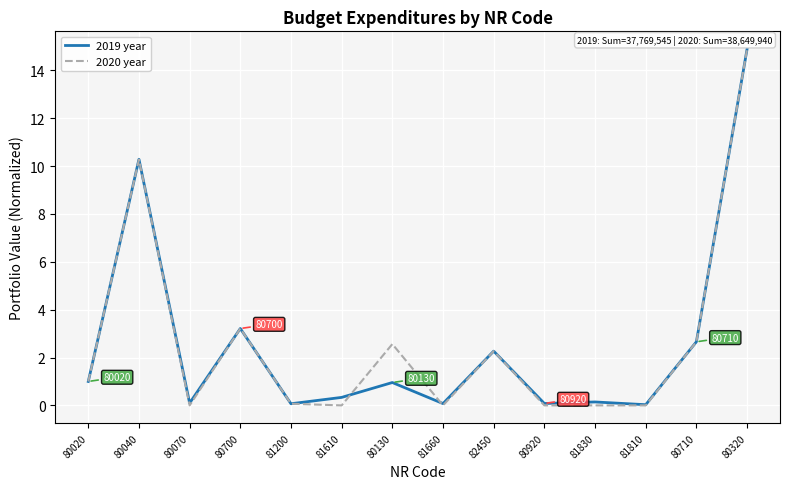

At which category is the sum across all series the highest?

80320